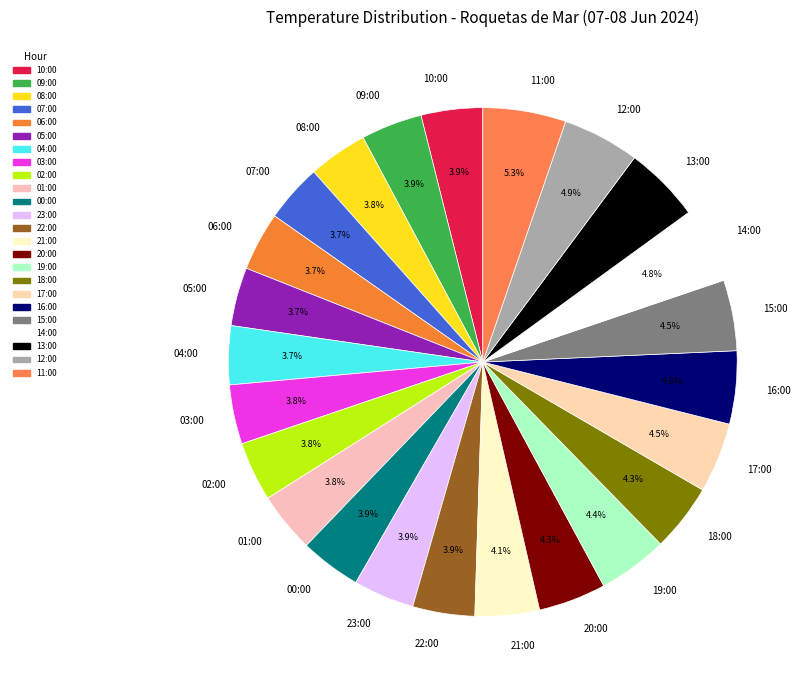

Do 11:00 and 21:00 together represent more than half of the pie?

No